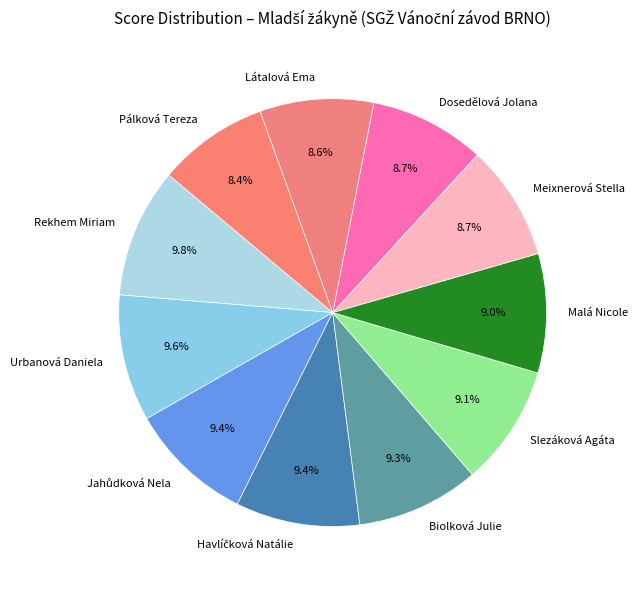

Is the sum of Látalová Ema and Urbanová Daniela greater than half?

No